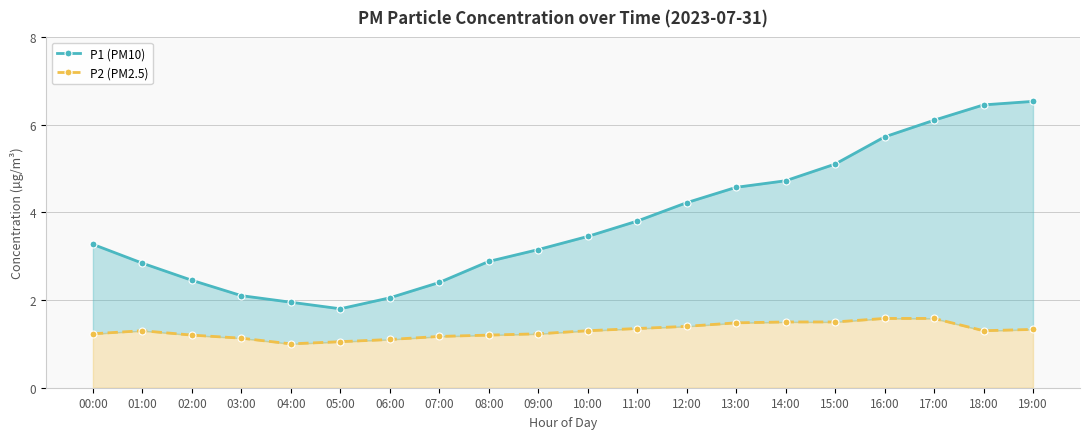

What is the smallest value displayed?

1.0